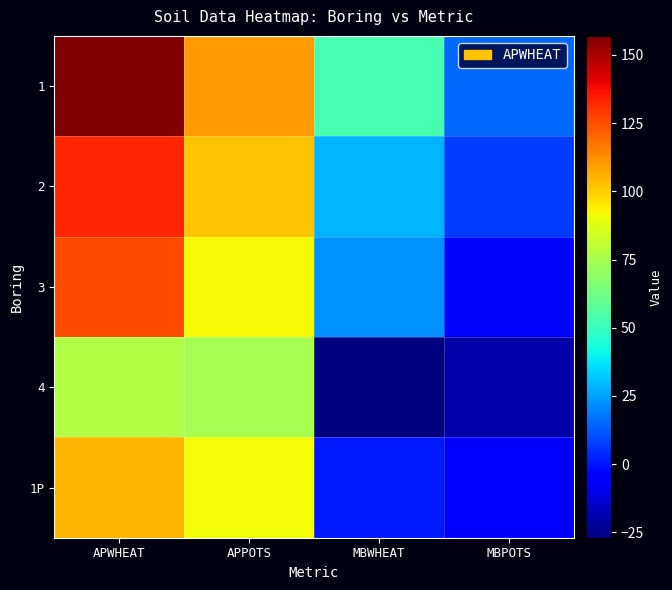

What is the greatest value displayed?

157